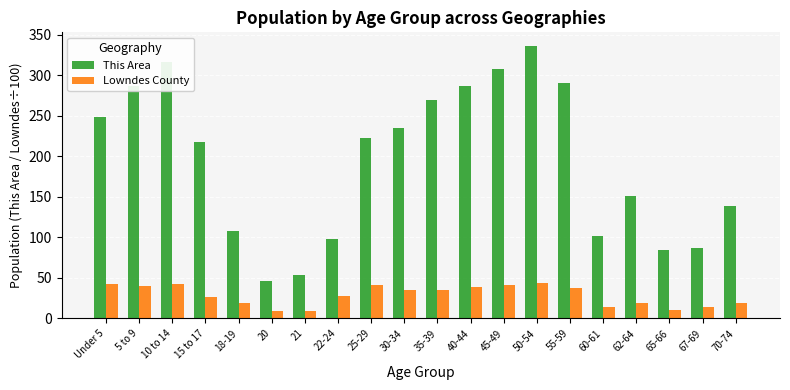

What is the label of the 12th bar from the right?

25-29